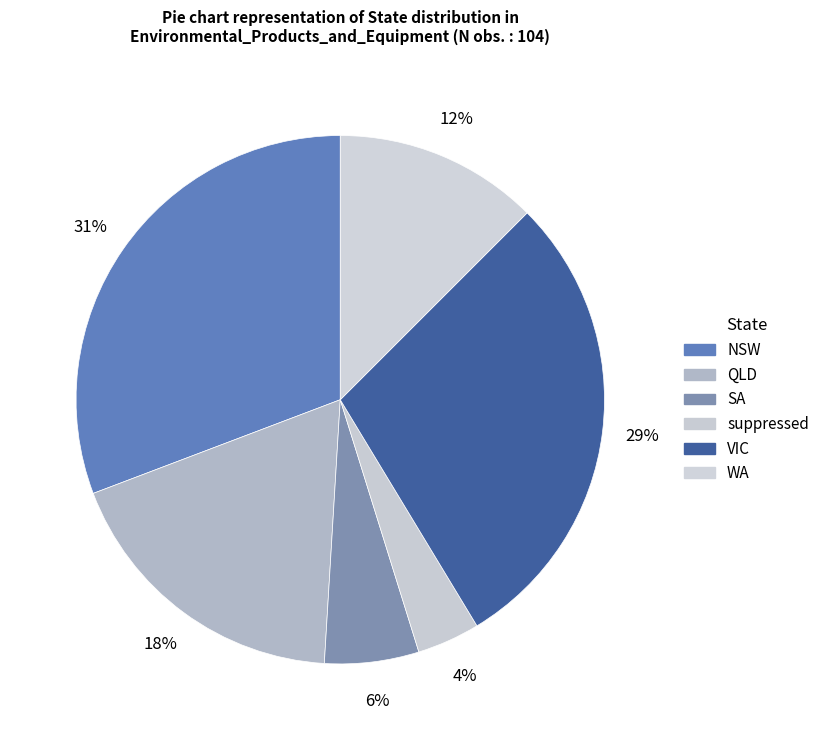

Count the number of slices in the pie.

6